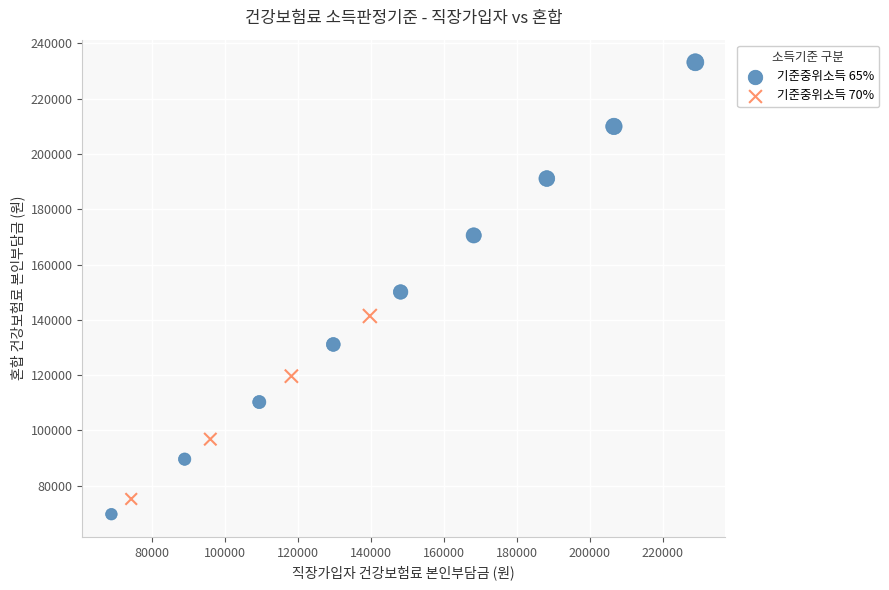

Which series has the largest Y range (max minus min)?

기준중위소득 65%